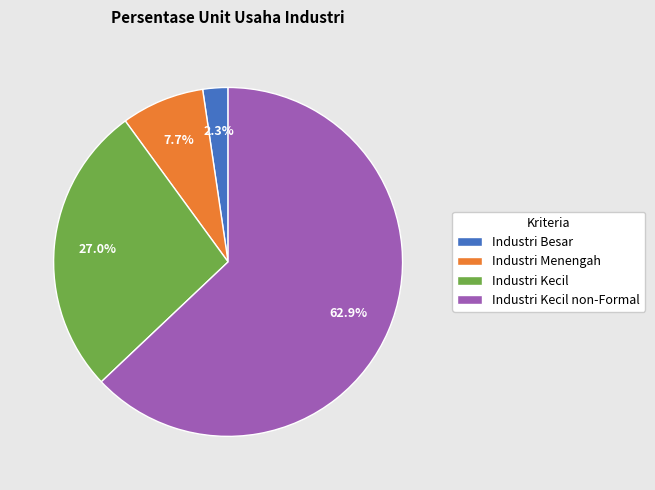

Between Industri Kecil non-Formal and Industri Kecil, which is larger?

Industri Kecil non-Formal